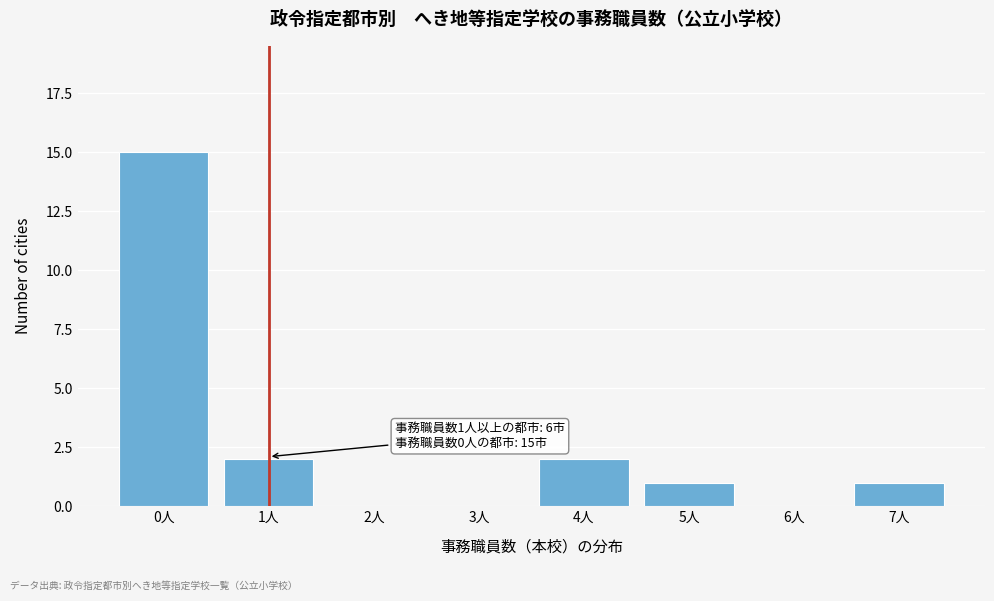

Reading left to right, transcribe all the data shown in this chart.

0人=15	1人=2	2人=0	3人=0	4人=2	5人=1	6人=0	7人=1